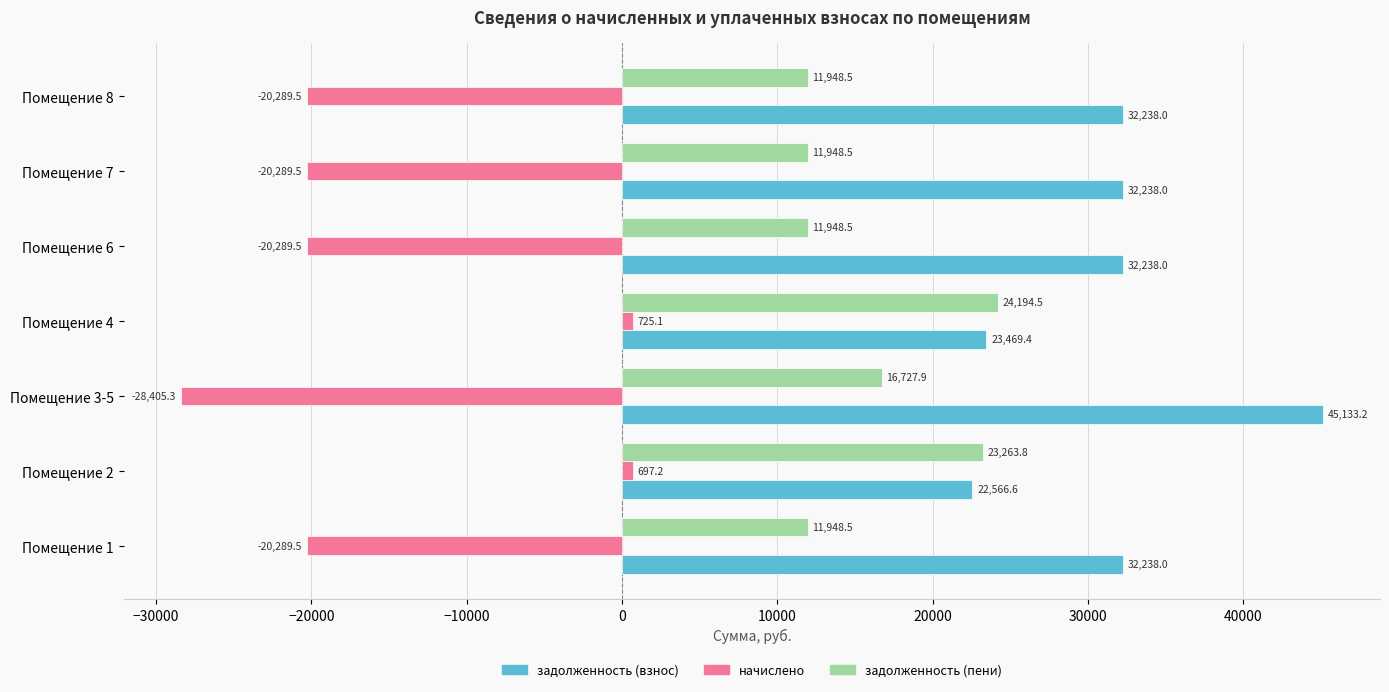

What is the minimum value for задолженность (взнос)?

22566.6